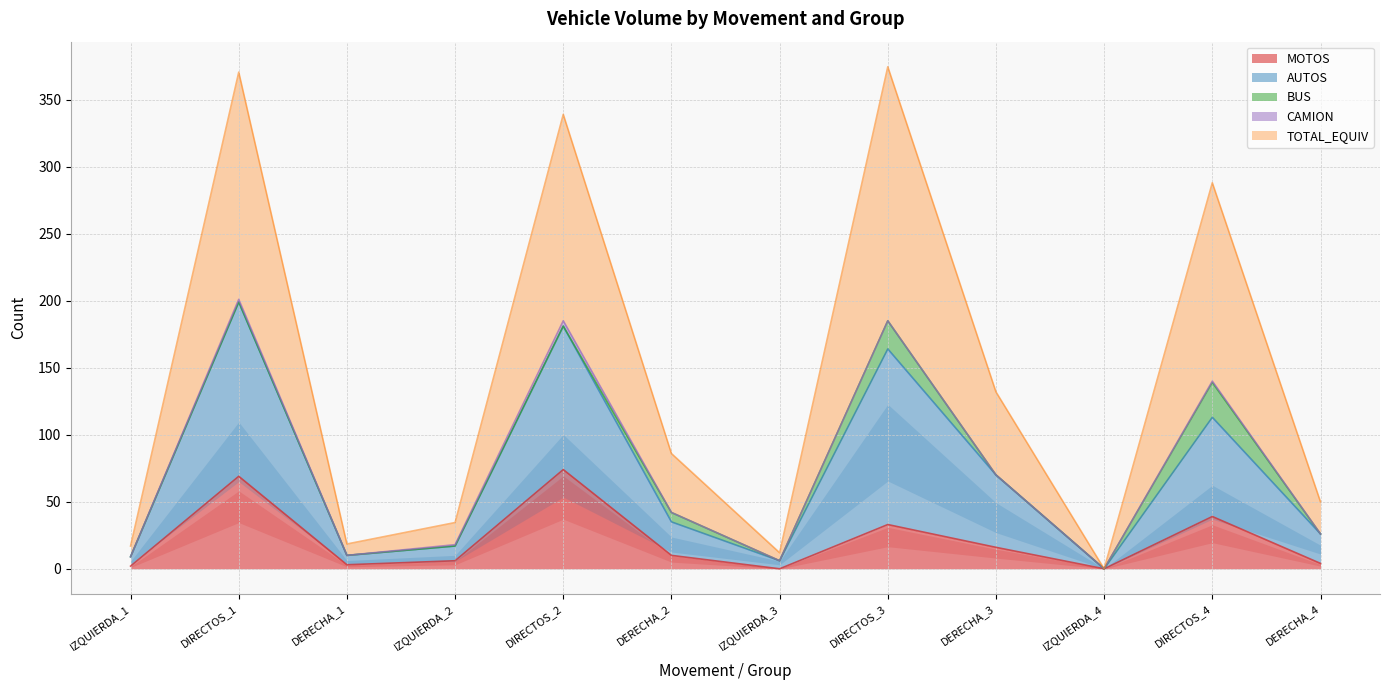

Is it true that AUTOS equals 42.0 at DERECHA_2?

True